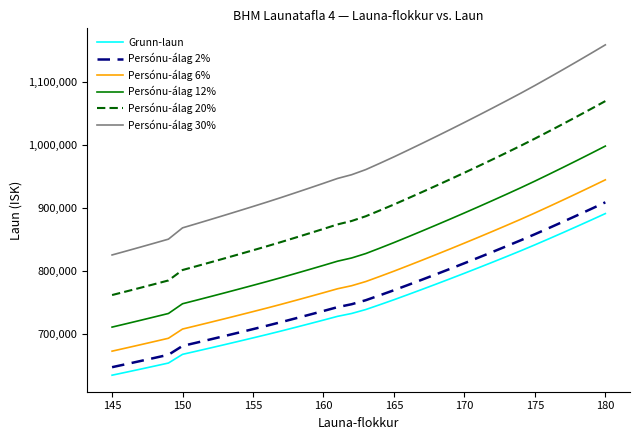

Which series has the widest spread of values?

Persónu-álag 30%